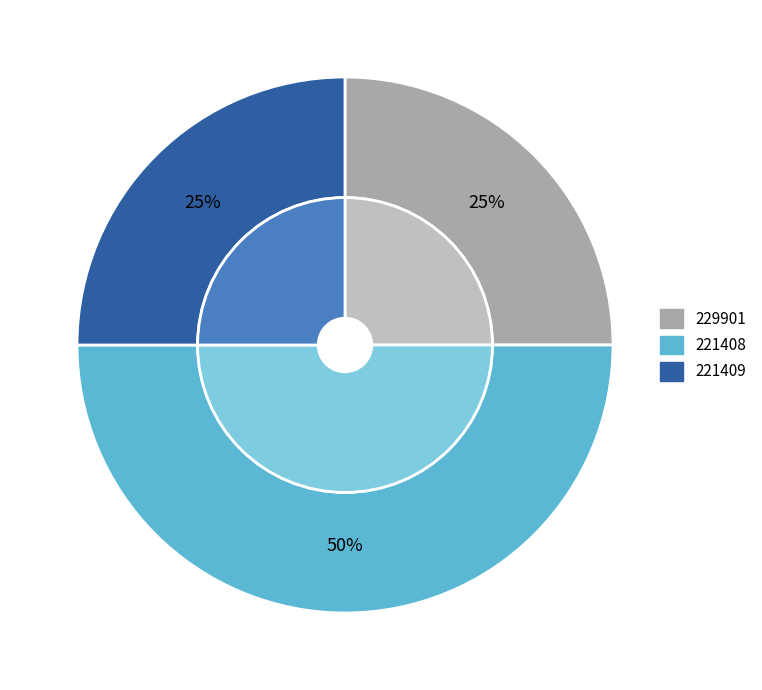

To the nearest percent, what percentage of the pie is 221408?

50%